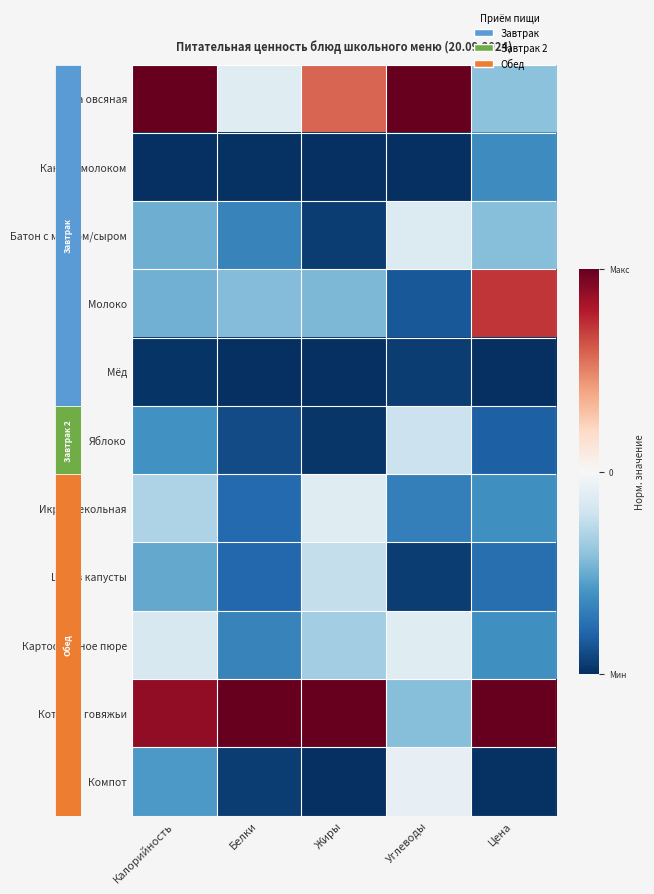

How many distinct data groups are displayed?

11